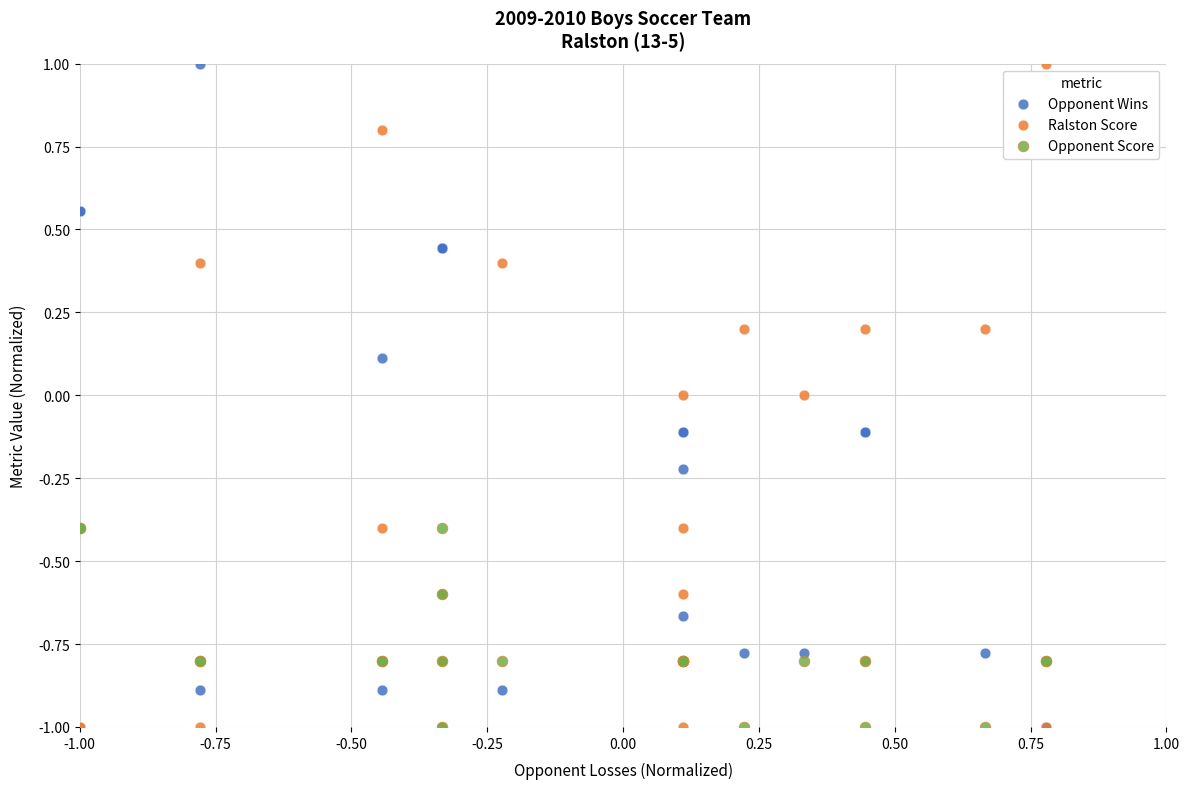

What are all the series names shown in the legend?

Opponent Wins, Ralston Score, Opponent Score